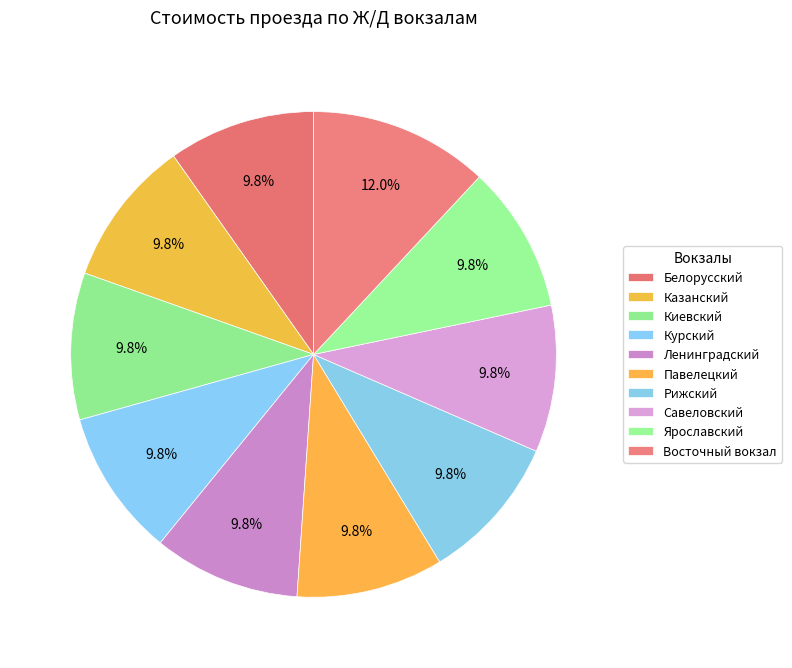

Which category has the biggest portion of the pie?

Восточный вокзал